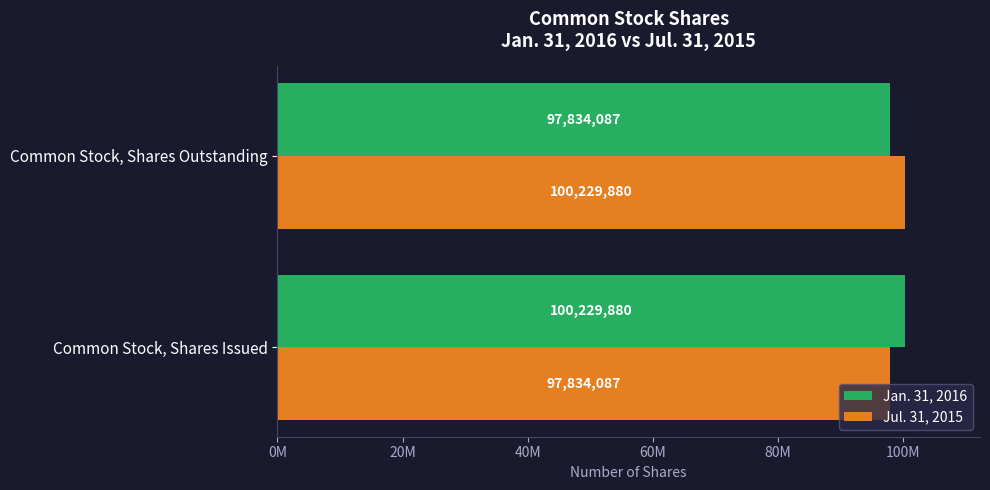

What position from the left is Common Stock, Shares Issued?

1